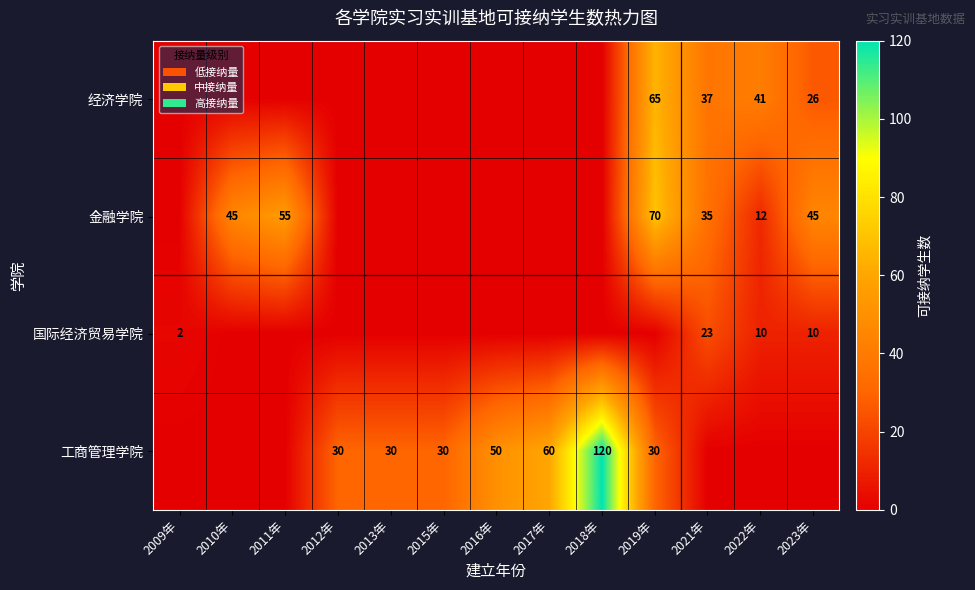

What is the total value across all series at 2017年?

60